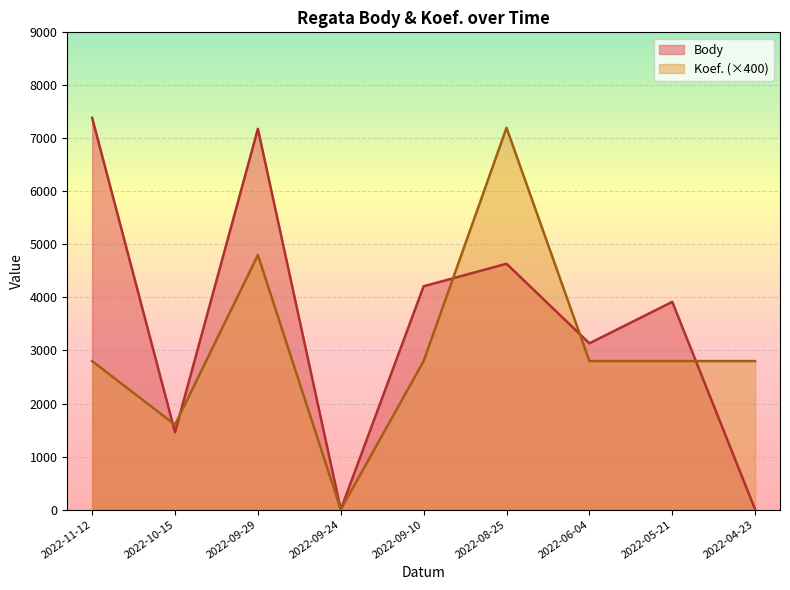

In Koef., how many points are lower than both neighbors (excluding endpoints)?

2